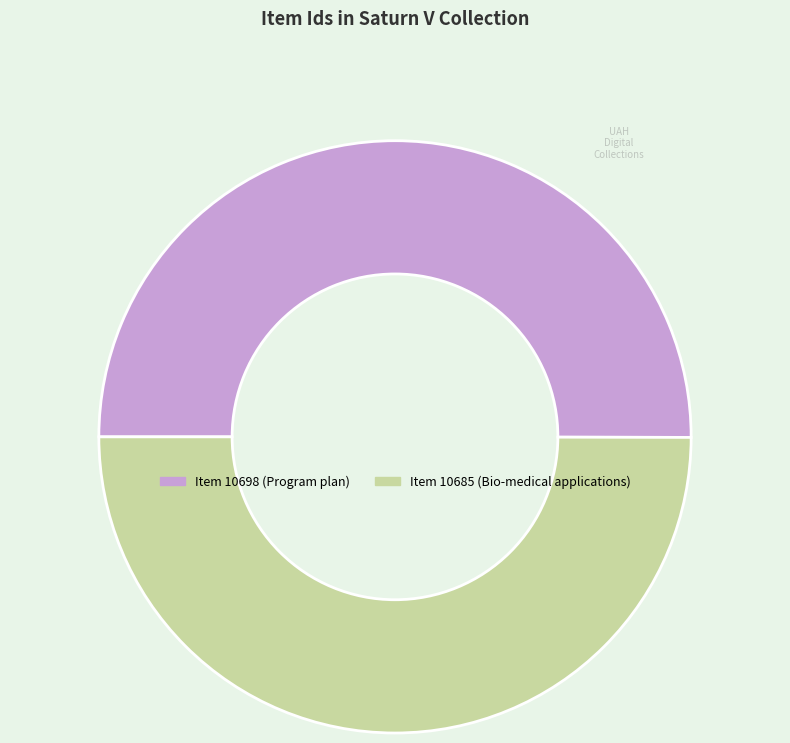

Is it true that Item 10698 (Program plan) is 44% of the pie?

False